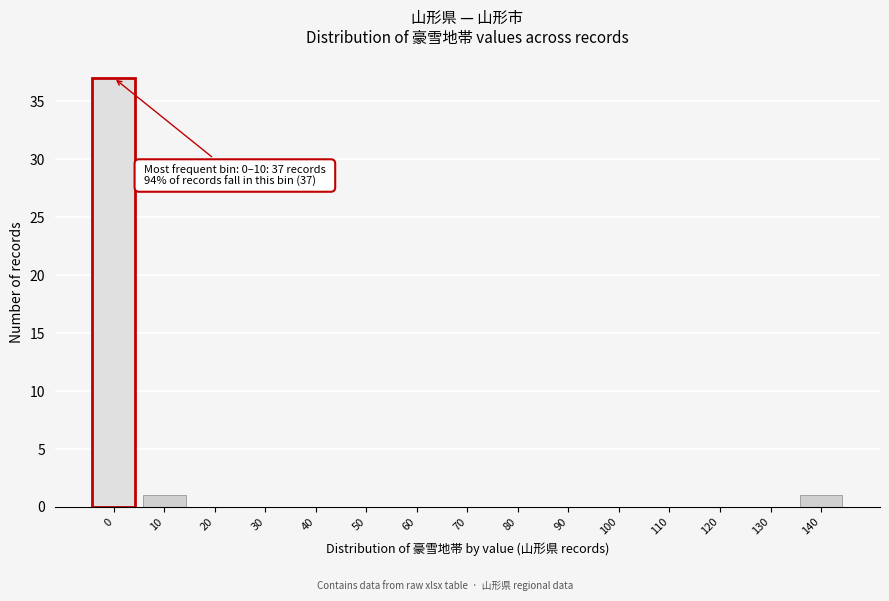

Reading right to left, list all the values displayed in this chart.

140=1	130=0	120=0	110=0	100=0	90=0	80=0	70=0	60=0	50=0	40=0	30=0	20=0	10=1	0=37